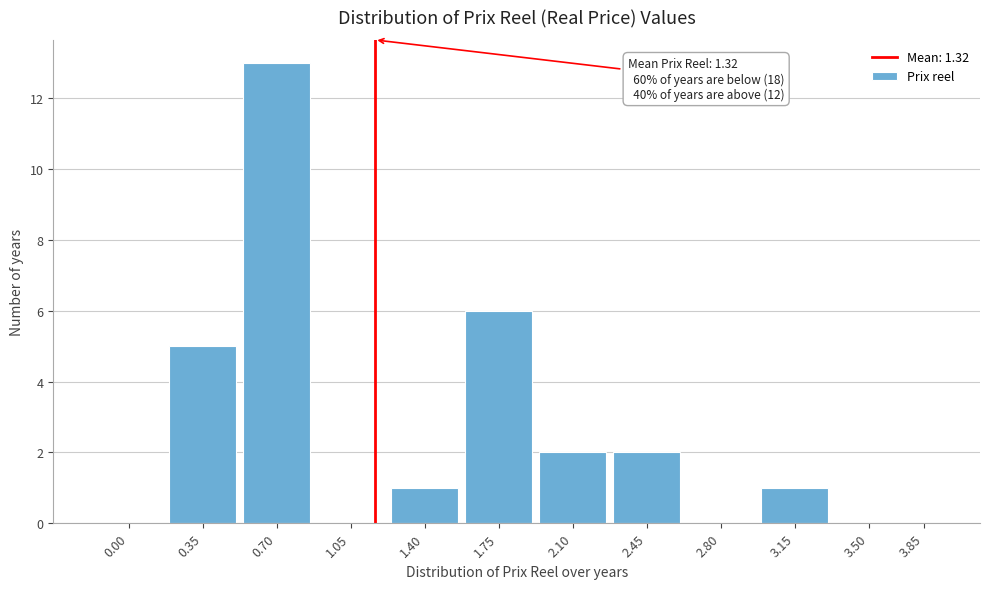

Reading left to right, transcribe all the data shown in this chart.

0.00=0	0.35=5	0.70=13	1.05=0	1.40=1	1.75=6	2.10=2	2.45=2	2.80=0	3.15=1	3.50=0	3.85=0